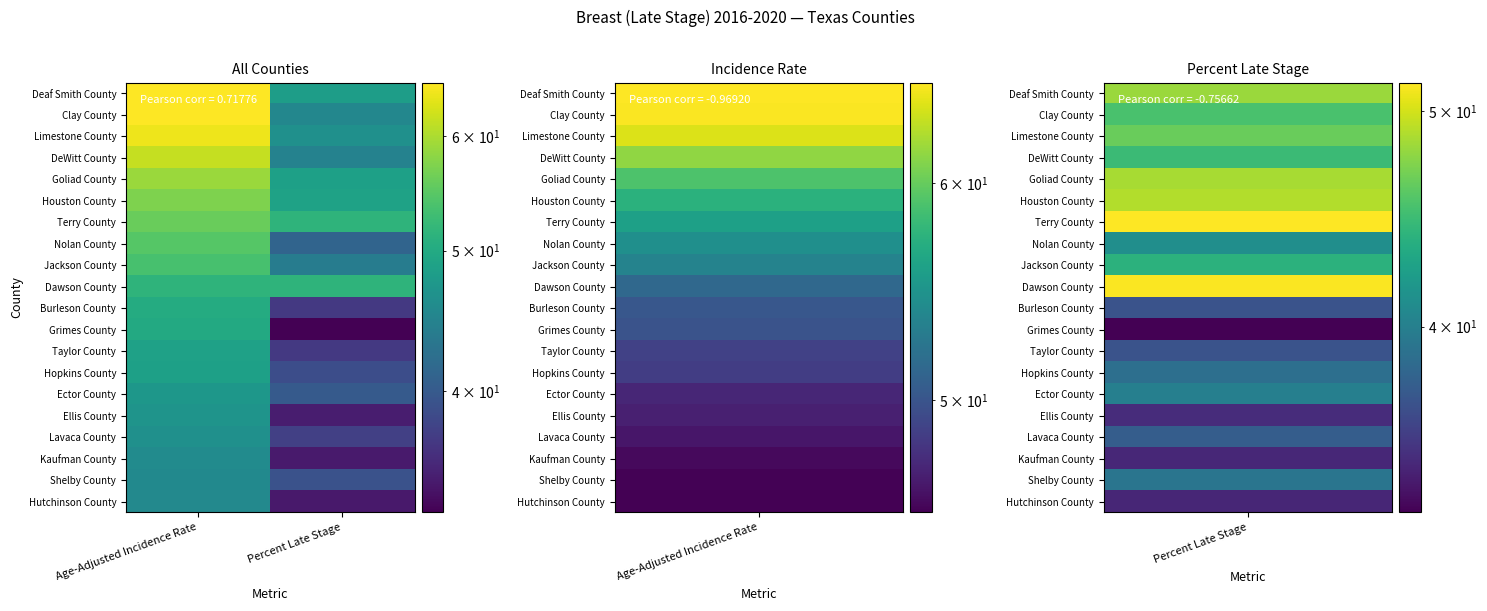

Which category has the highest value across all series?

Age-Adjusted Incidence Rate